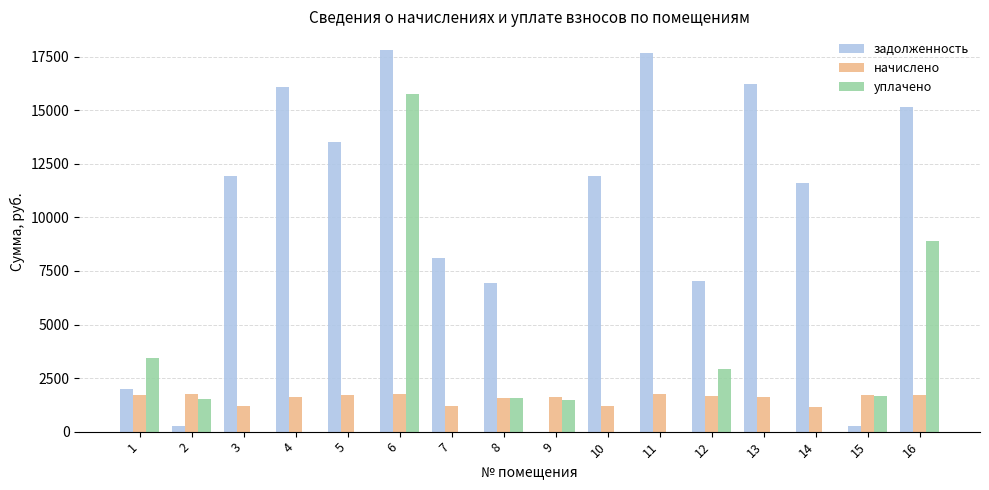

What are all the series names shown in the legend?

задолженность, начислено, уплачено